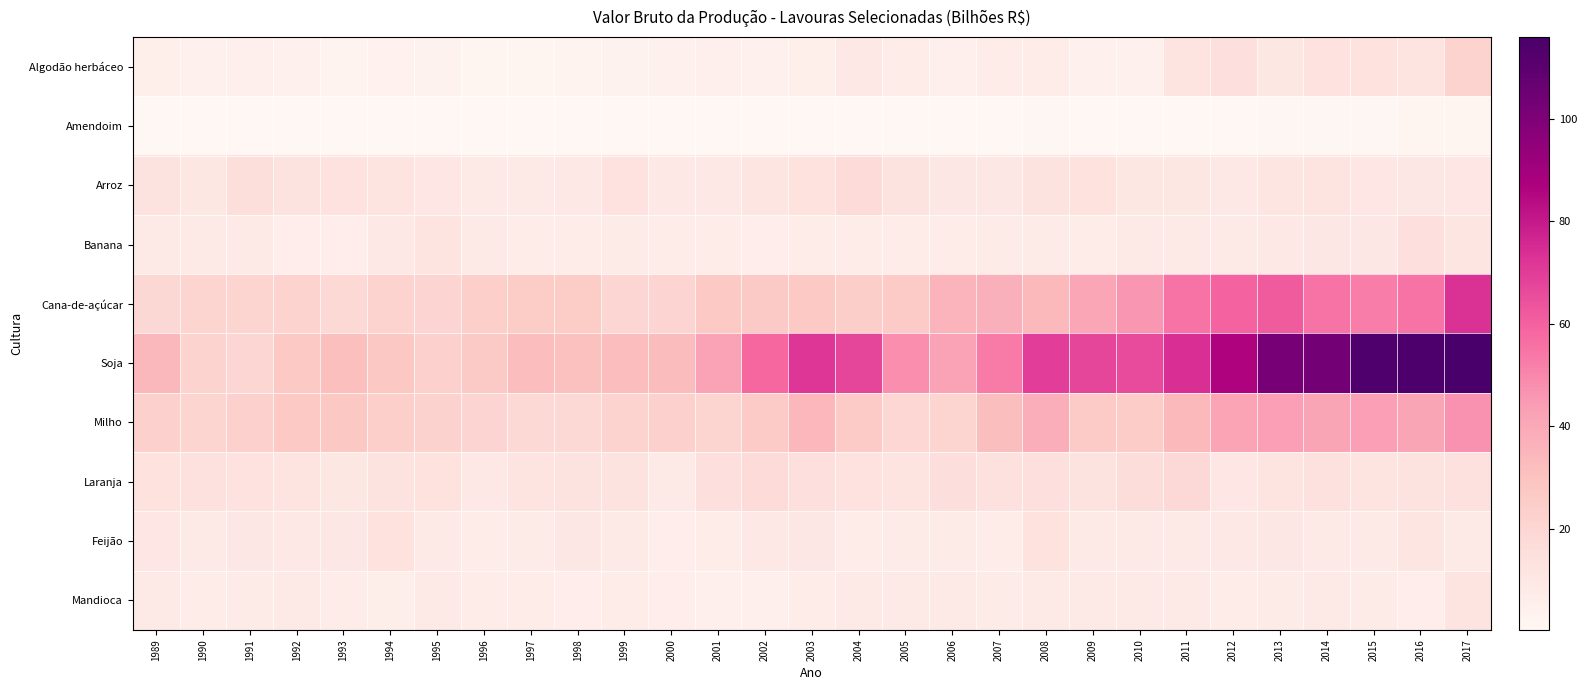

Reading left to right, transcribe all the data shown in this chart.

Algodão herbáceo: 1989=5.5	1990=4.6	1991=5.2	1992=4.5	1993=2.7	1994=3.5	1995=3.3	1996=2.3	1997=2.1	1998=2.6	1999=3.3	2000=4.4	2001=5.0	2002=4.2	2003=5.5	2004=9.8	2005=7.0	2006=5.2	2007=7.2	2008=6.7	2009=4.6	2010=4.5	2011=11.7	2012=14.6	2013=10.4	2014=13.4	2015=13.7	2016=12.4	2017=21.7
Amendoim: 1989=0.4	1990=0.3	1991=0.4	1992=0.3	1993=0.4	1994=0.4	1995=0.3	1996=0.3	1997=0.3	1998=0.3	1999=0.4	2000=0.5	2001=0.3	2002=0.4	2003=0.5	2004=0.6	2005=0.6	2006=0.5	2007=0.6	2008=0.8	2009=0.5	2010=0.5	2011=0.7	2012=0.7	2013=0.9	2014=1.0	2015=1.1	2016=1.2	2017=1.3
Arroz: 1989=12.8	1990=10.4	1991=15.2	1992=12.9	1993=13.0	1994=12.3	1995=10.8	1996=8.8	1997=8.7	1998=9.7	1999=13.1	2000=9.6	2001=9.4	2002=11.2	2003=13.6	2004=17.3	2005=12.6	2006=10.0	2007=10.0	2008=12.9	2009=13.7	2010=10.7	2011=10.5	2012=9.4	2013=11.4	2014=11.7	2015=10.9	2016=10.0	2017=11.0
Banana: 1989=8.4	1990=9.3	1991=8.0	1992=6.4	1993=6.4	1994=9.4	1995=12.5	1996=8.6	1997=7.4	1998=7.5	1999=8.0	2000=6.9	2001=6.8	2002=6.6	2003=6.9	2004=6.8	2005=6.9	2006=7.2	2007=7.6	2008=7.6	2009=7.4	2010=8.2	2011=9.0	2012=8.5	2013=9.6	2014=10.2	2015=10.0	2016=14.7	2017=11.3
Cana-de-açúcar: 1989=18.9	1990=20.3	1991=20.3	1992=21.7	1993=18.4	1994=21.7	1995=20.7	1996=23.6	1997=25.2	1998=25.6	1999=19.8	2000=21.1	2001=27.2	2002=26.3	2003=26.8	2004=24.3	2005=26.0	2006=35.7	2007=36.9	2008=33.4	2009=40.9	2010=45.9	2011=55.2	2012=59.2	2013=61.5	2014=55.3	2015=52.3	2016=55.0	2017=73.3
Soja: 1989=33.7	1990=21.5	1991=19.8	1992=27.0	1993=31.1	1994=27.7	1995=22.6	1996=26.3	1997=32.2	1998=30.8	1999=32.1	2000=32.4	2001=42.1	2002=58.3	2003=72.0	2004=67.3	2005=48.0	2006=42.0	2007=53.2	2008=69.5	2009=67.4	2010=66.1	2011=73.7	2012=86.1	2013=102.0	2014=103.2	2015=113.5	2016=114.2	2017=115.9
Milho: 1989=23.0	1990=20.6	1991=22.5	1992=26.8	1993=27.5	1994=23.7	1995=22.2	1996=21.0	1997=18.7	1998=18.6	1999=21.6	2000=22.5	2001=21.4	2002=25.9	2003=34.4	2004=26.0	2005=19.6	2006=21.3	2007=31.6	2008=38.0	2009=25.7	2010=25.1	2011=33.5	2012=41.5	2013=43.5	2014=41.2	2015=43.3	2016=41.2	2017=47.2
Laranja: 1989=13.8	1990=14.2	1991=13.1	1992=12.4	1993=10.6	1994=12.6	1995=13.8	1996=9.5	1997=11.7	1998=12.8	1999=12.7	2000=8.0	2001=14.4	2002=17.4	2003=14.6	2004=13.0	2005=12.4	2006=14.8	2007=14.0	2008=14.4	2009=12.6	2010=16.3	2011=18.2	2012=10.8	2013=11.7	2014=14.1	2015=11.9	2016=12.7	2017=13.9
Feijão: 1989=11.0	1990=9.1	1991=9.9	1992=9.5	1993=10.0	1994=13.6	1995=8.0	1996=7.3	1997=7.6	1998=10.0	1999=8.4	2000=6.5	2001=7.3	2002=9.7	2003=10.0	2004=7.0	2005=7.6	2006=7.8	2007=7.5	2008=13.5	2009=9.1	2010=8.2	2011=8.1	2012=9.5	2013=10.0	2014=9.1	2015=8.7	2016=11.2	2017=9.0
Mandioca: 1989=8.1	1990=7.0	1991=7.7	1992=8.0	1993=7.0	1994=6.0	1995=9.1	1996=6.7	1997=7.0	1998=6.3	1999=6.7	2000=6.2	2001=4.9	2002=5.0	2003=7.0	2004=9.2	2005=8.6	2006=8.3	2007=7.7	2008=8.3	2009=8.3	2010=8.6	2011=8.2	2012=7.4	2013=8.0	2014=8.5	2015=7.6	2016=6.3	2017=12.1